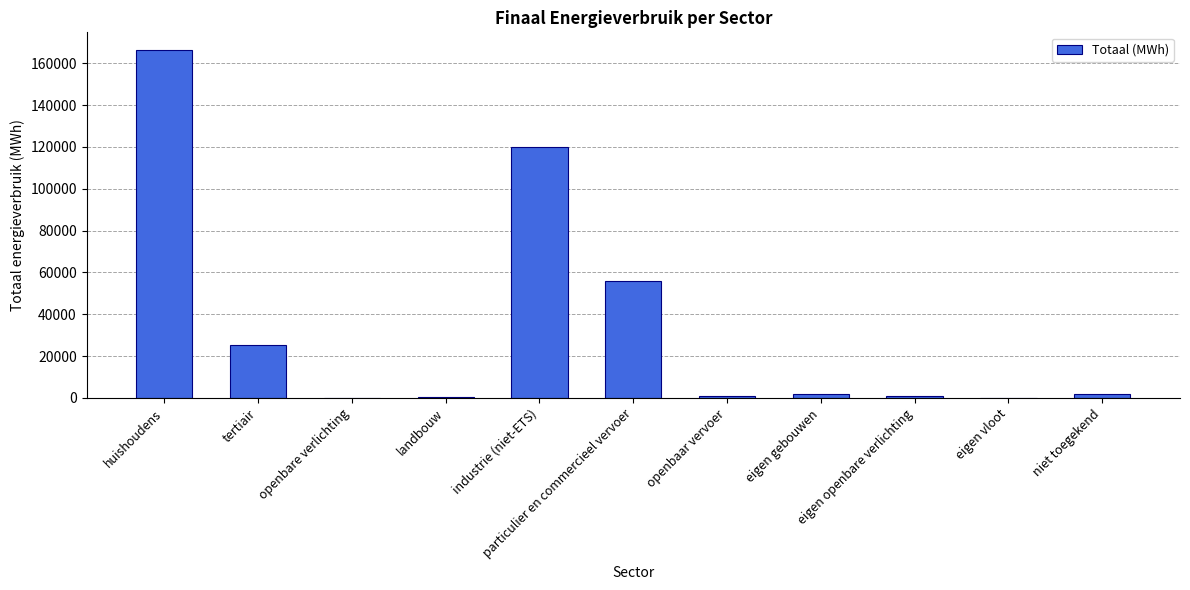

What is the maximum value shown in the chart?

166446.7